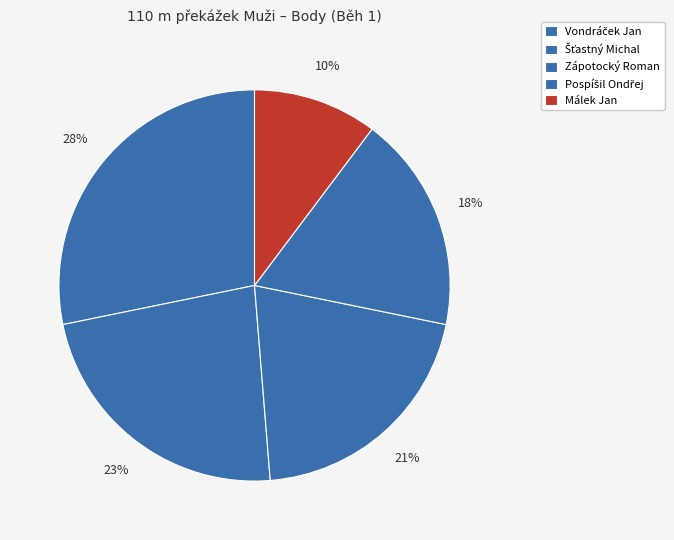

How many segments does this pie chart have?

5